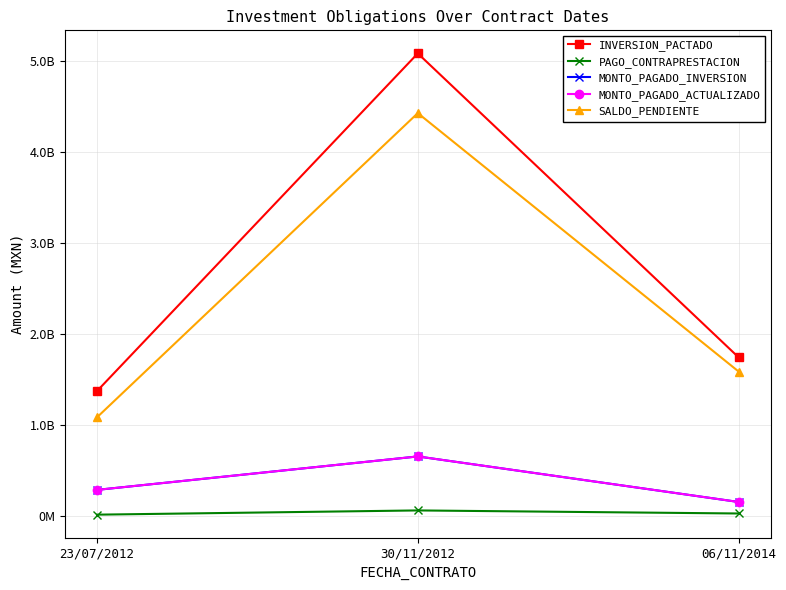

What is the average value of the MONTO_PAGADO_ACTUALIZADO series?

366427007.7